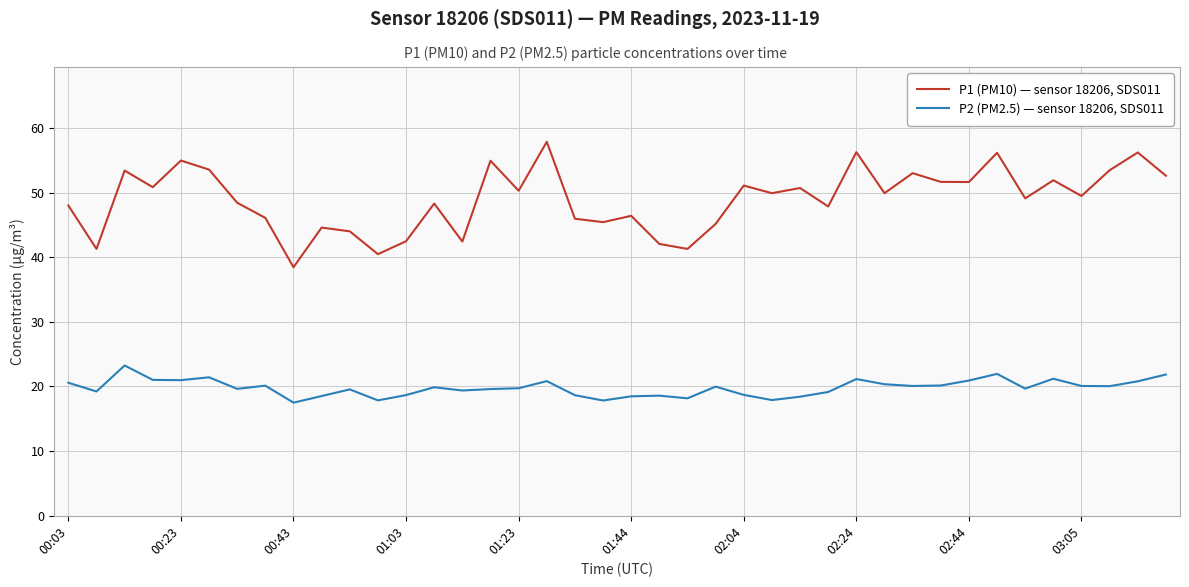

What is the smallest value displayed?

17.5